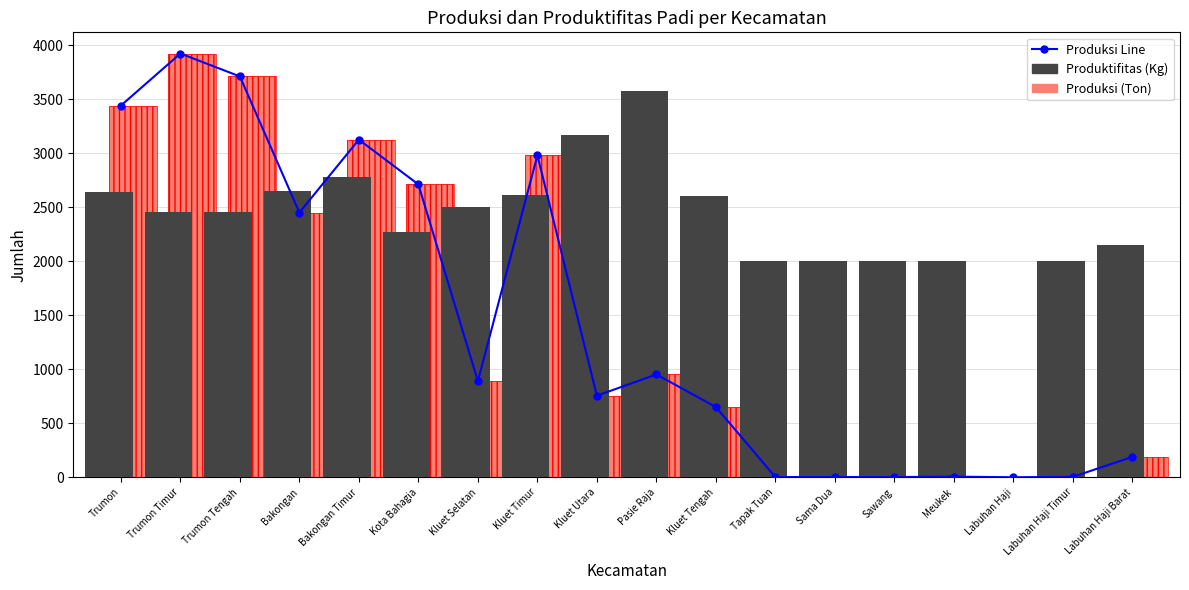

Is it true that Produktifitas (Kg) equals 2500 at Kluet Selatan?

True